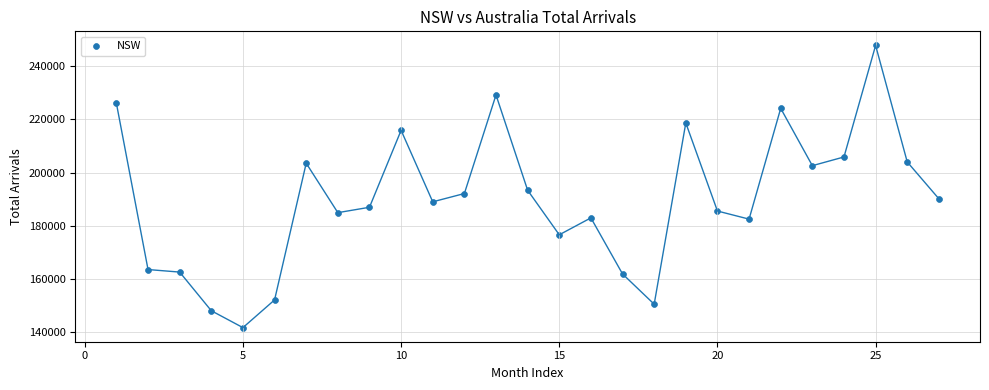

What Y value in the scatter plot is closest to 194770?

193380